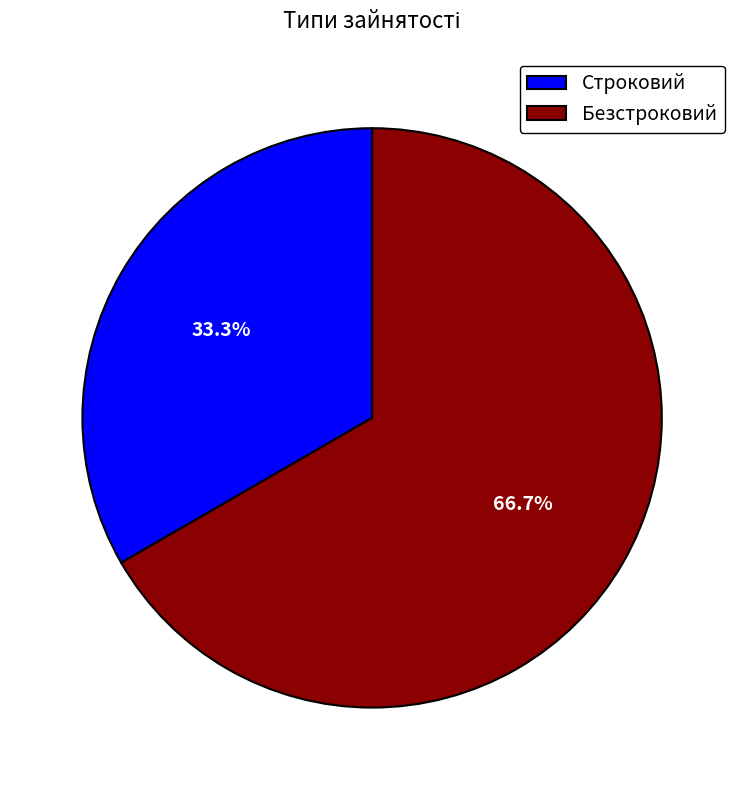

To the nearest percent, what portion does Строковий represent?

33%